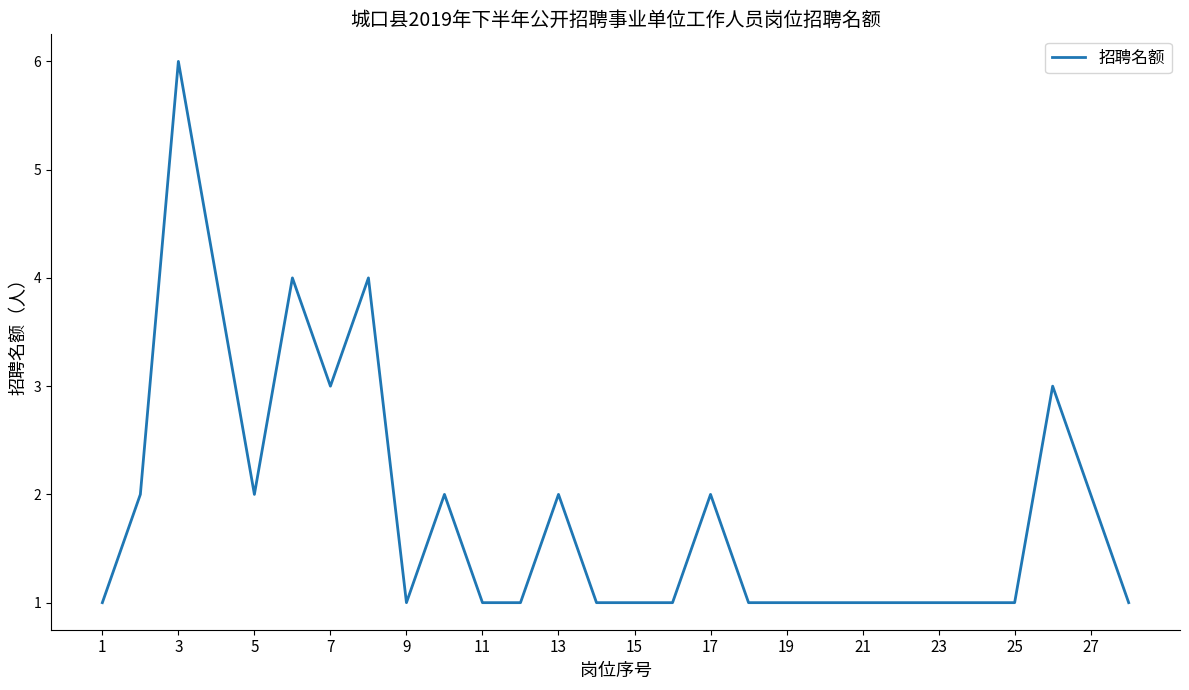

What is the difference between the maximum and minimum values?

5